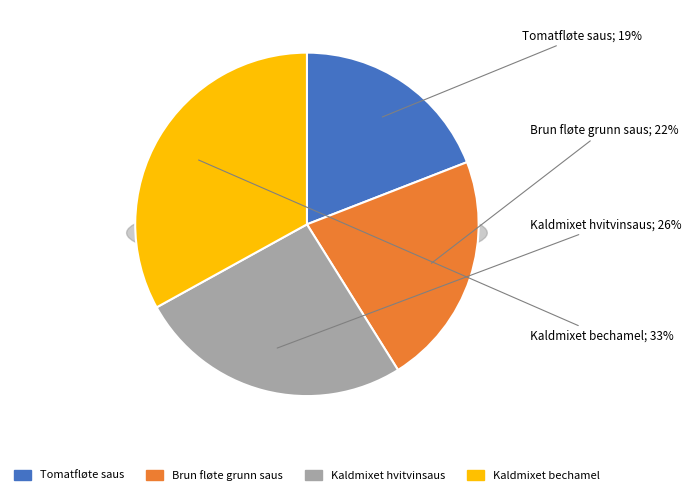

Is there a majority slice in this chart?

No